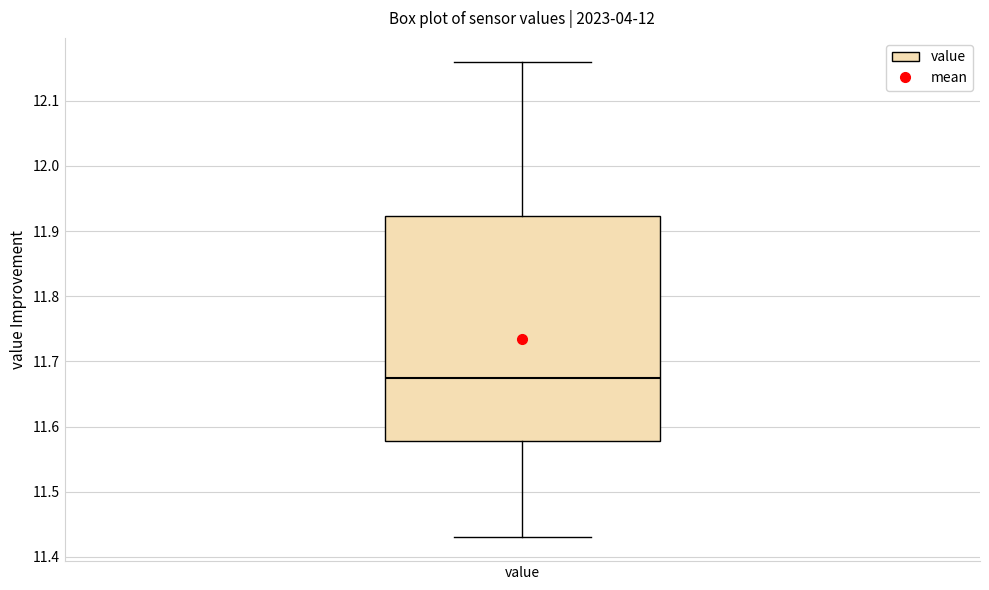

Transcribe this box plot: give where the median line is, the range the box spans, and where the two whiskers end, as read against the y-axis. The values are not printed on the chart, so give them approximately, as read against the axis.

median 11.68, box 11.58 to 11.92, whiskers 11.43 to 12.16